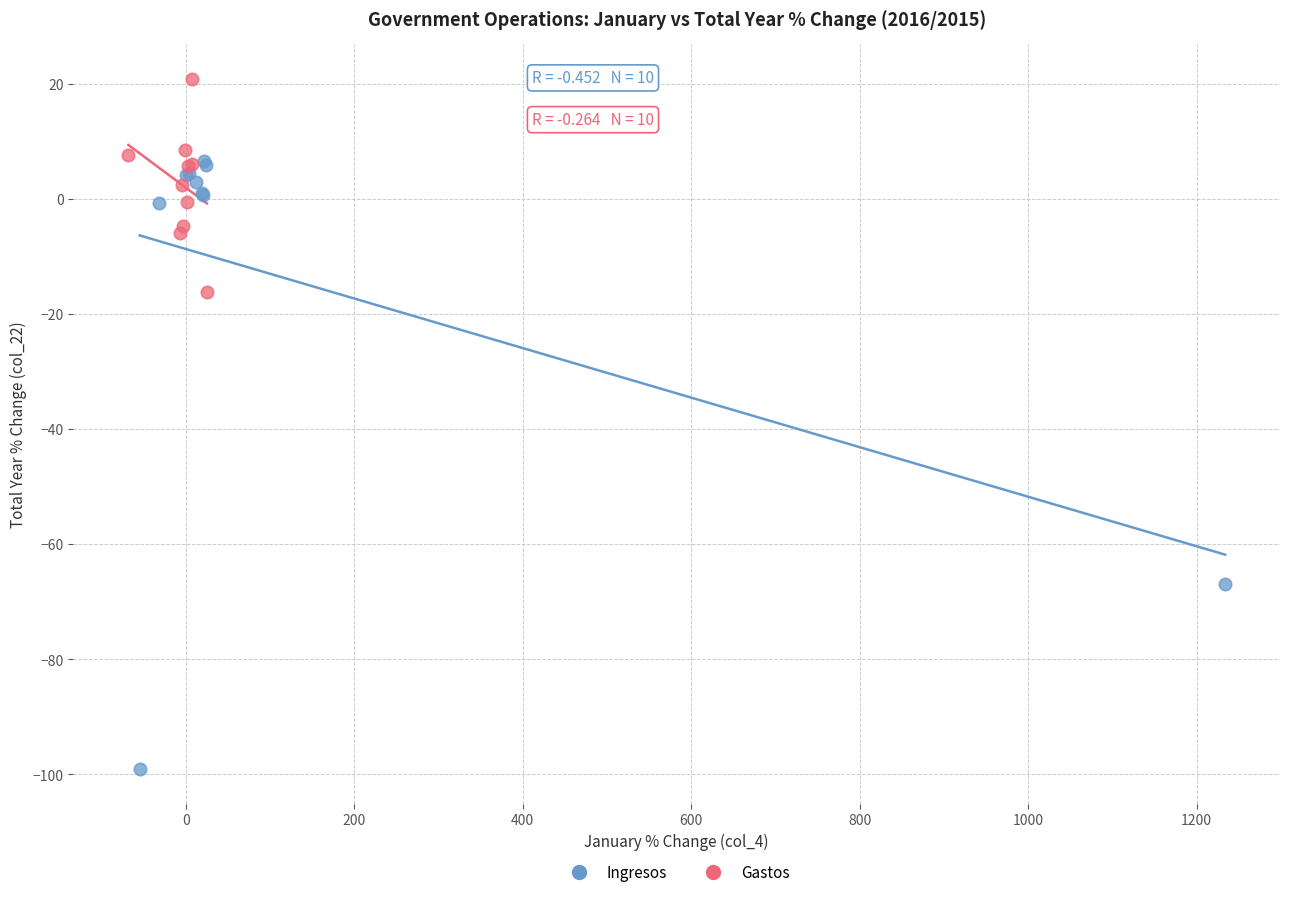

Which series reaches the minimum Y coordinate?

Ingresos